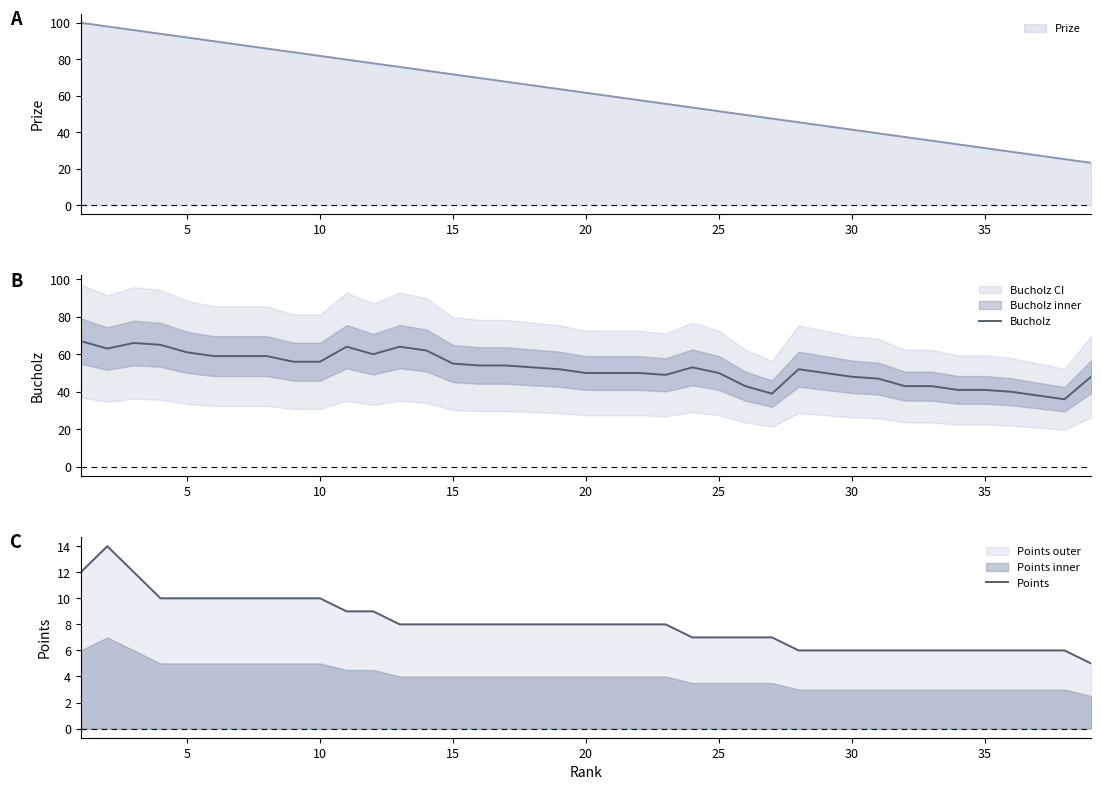

What is the highest value of the Points series?

14